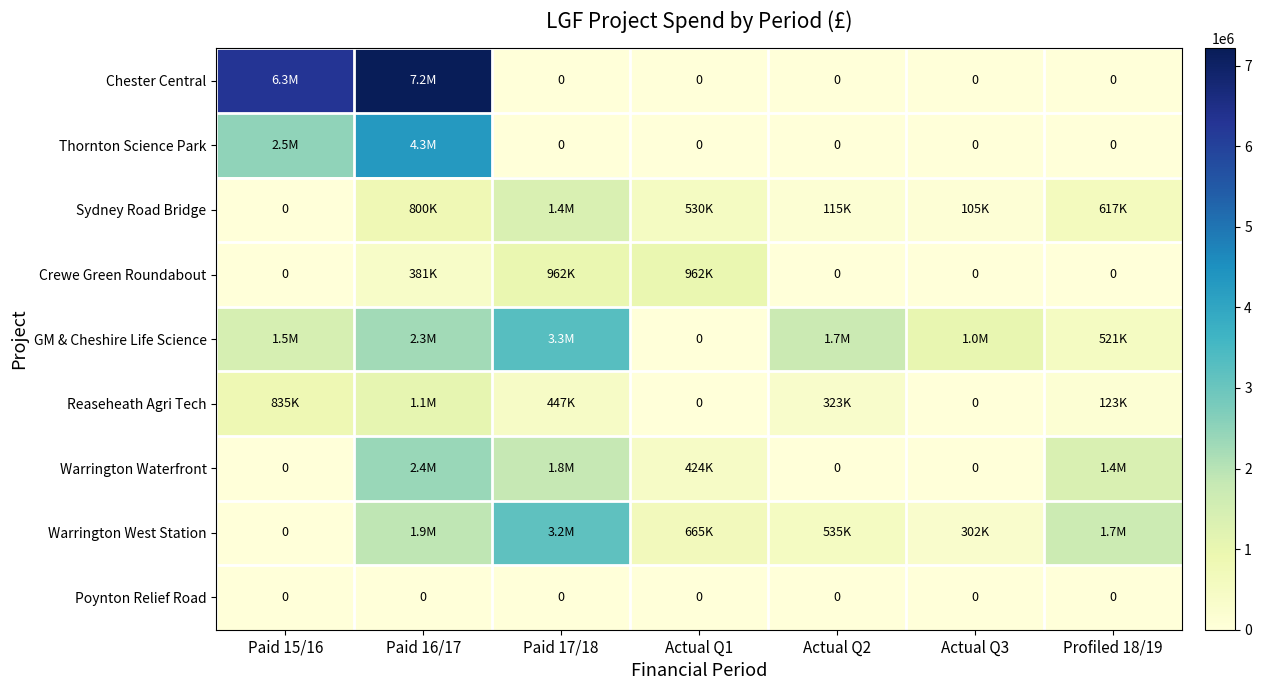

True or false: Poynton Relief Road has a value of 0 at Actual Q2.

True